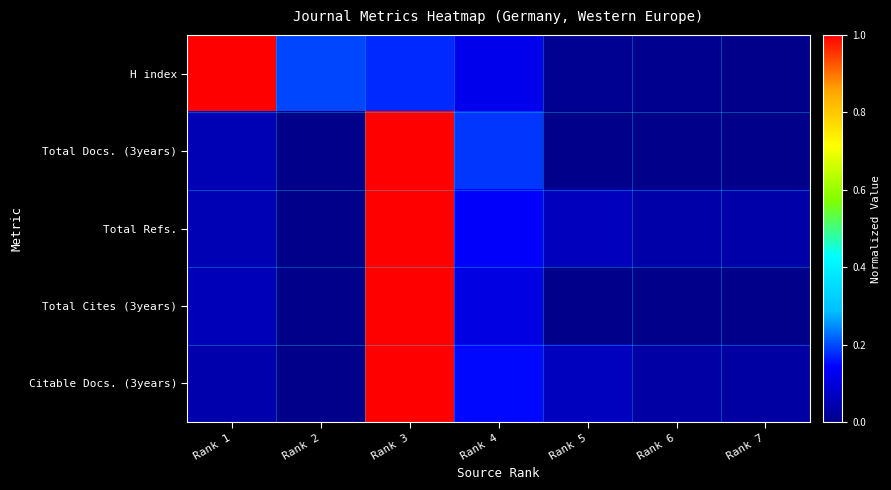

Which category has the highest value across all series?

Rank 1